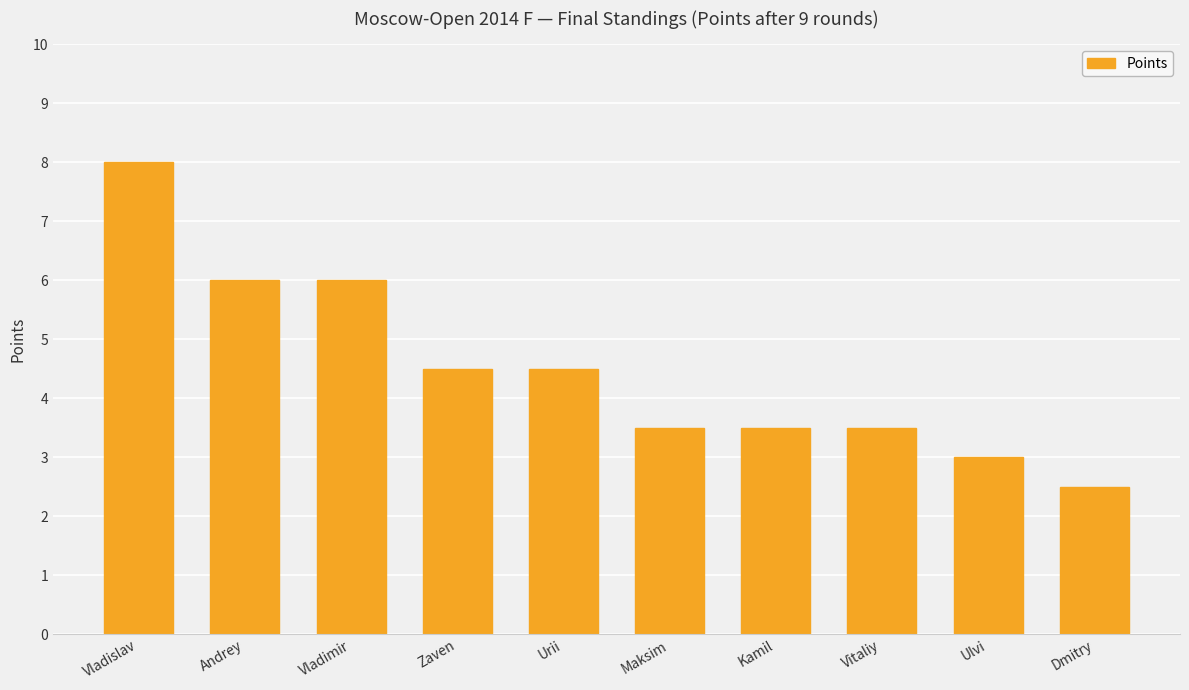

What is the difference between the maximum and minimum values?

5.5